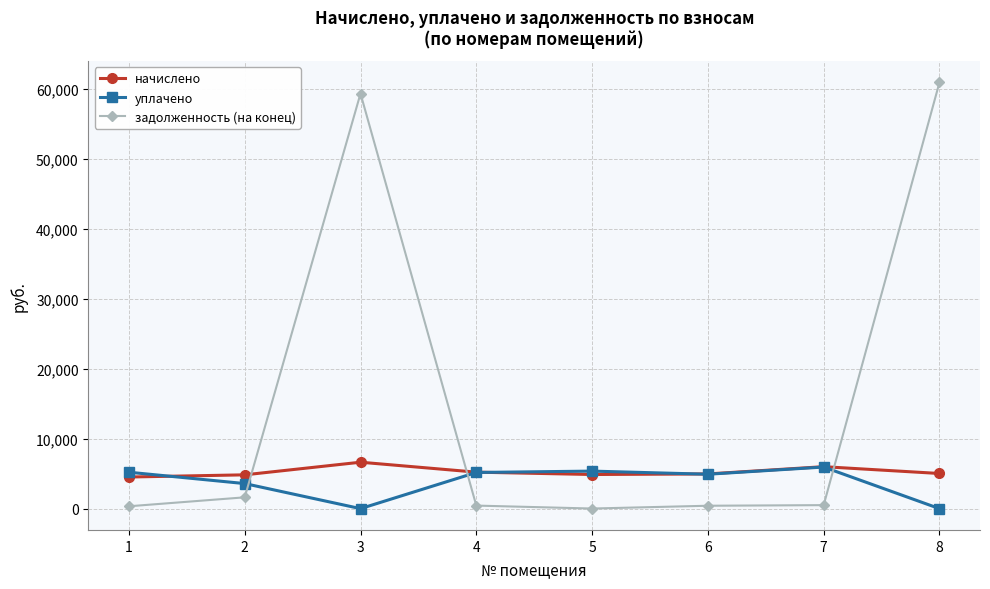

Which series has the largest total across all categories?

задолженность (на конец)